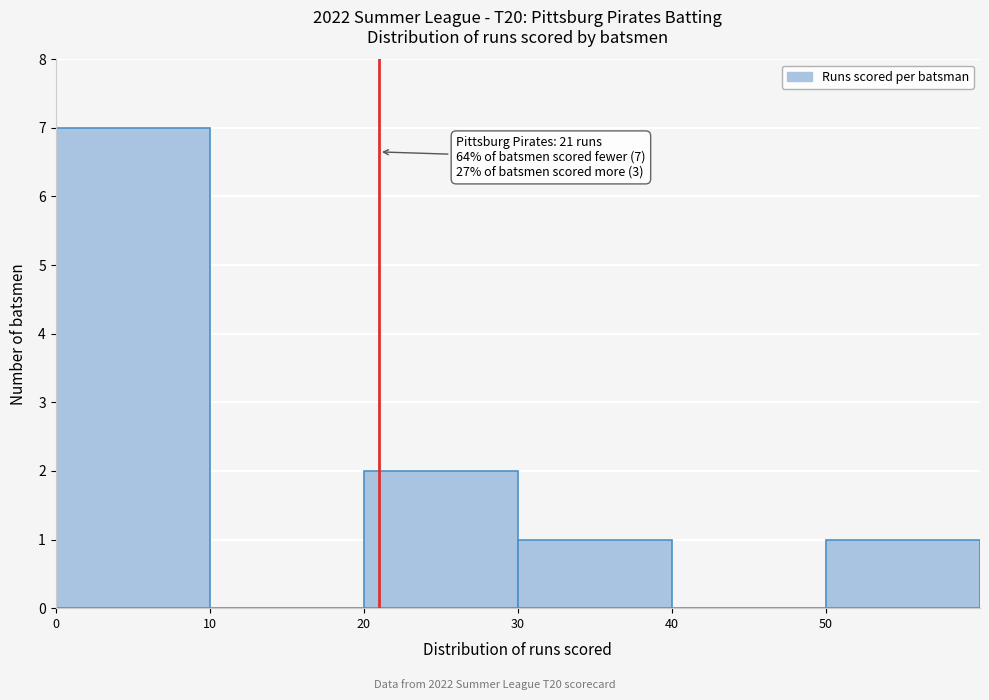

Over which range of the x-axis is the bar tallest?

0 to 10